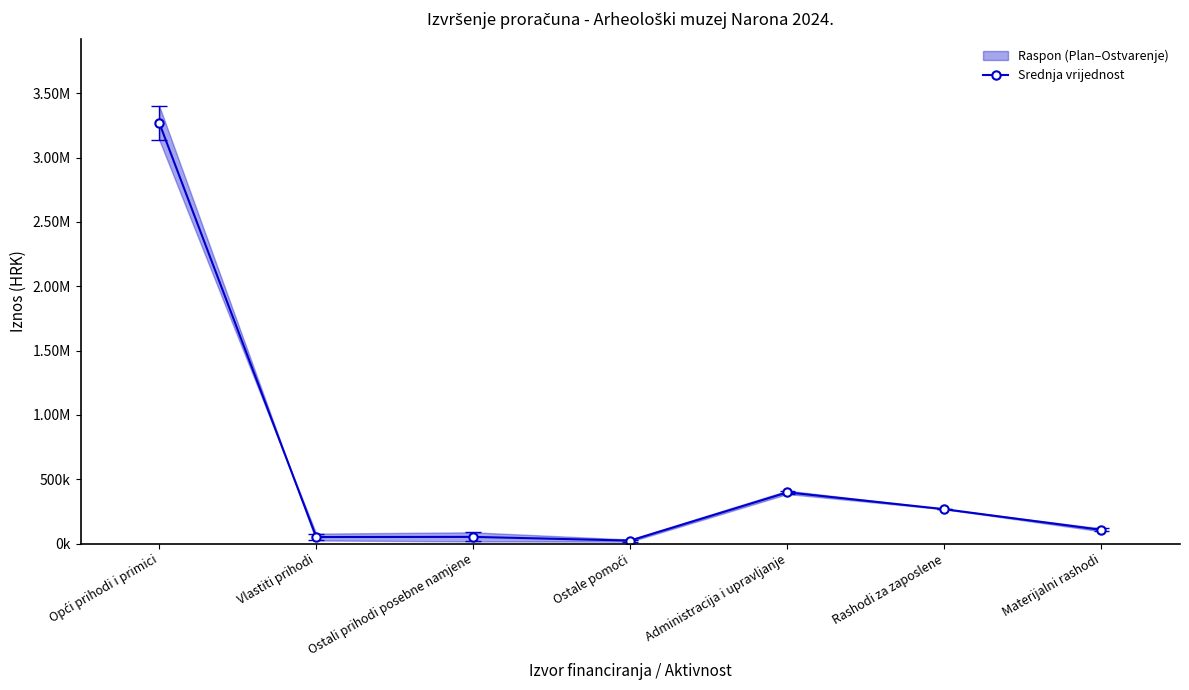

List the labels in order of value, smallest first.

Ostale pomoći, Vlastiti prihodi, Ostali prihodi posebne namjene, Materijalni rashodi, Rashodi za zaposlene, Administracija i upravljanje, Opći prihodi i primici